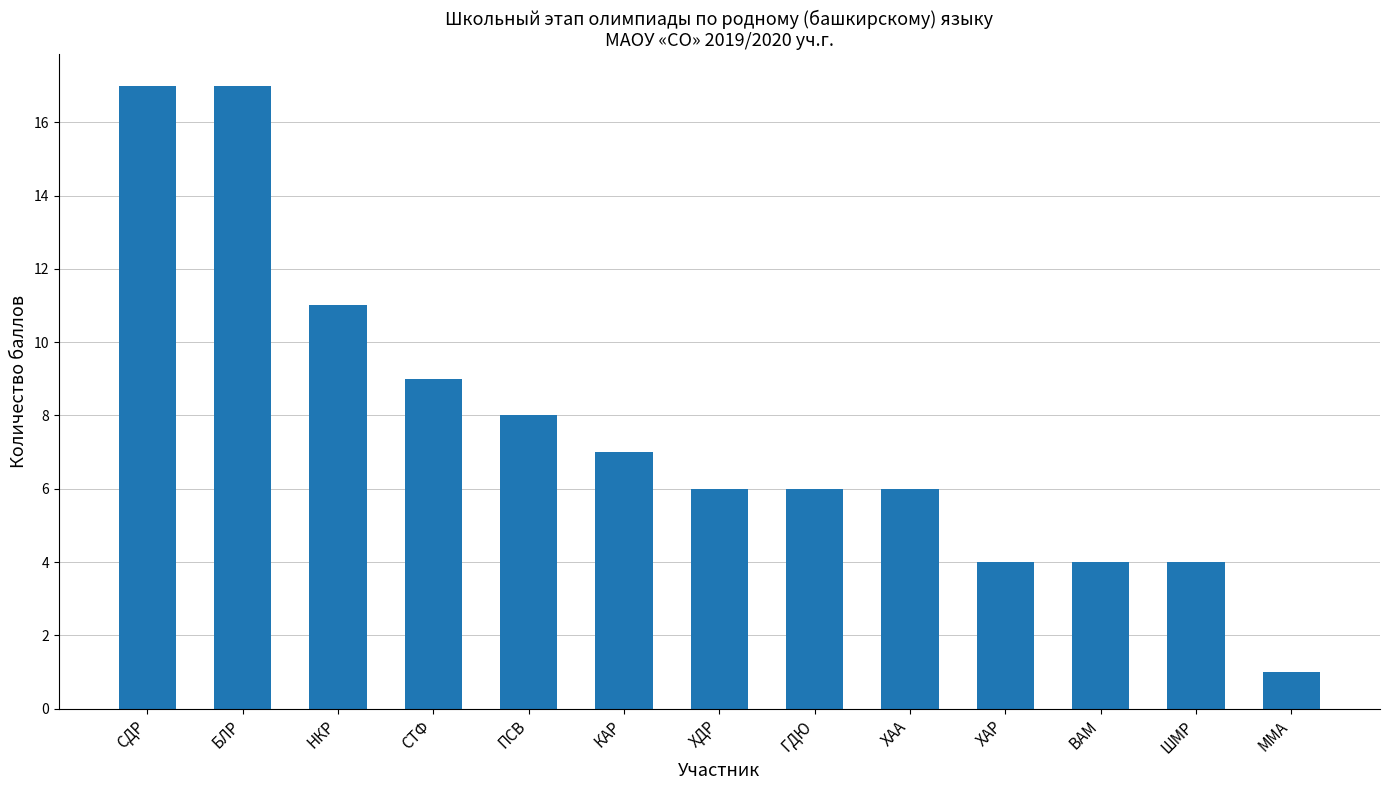

Is it true that the value at ХДР is 6?

True